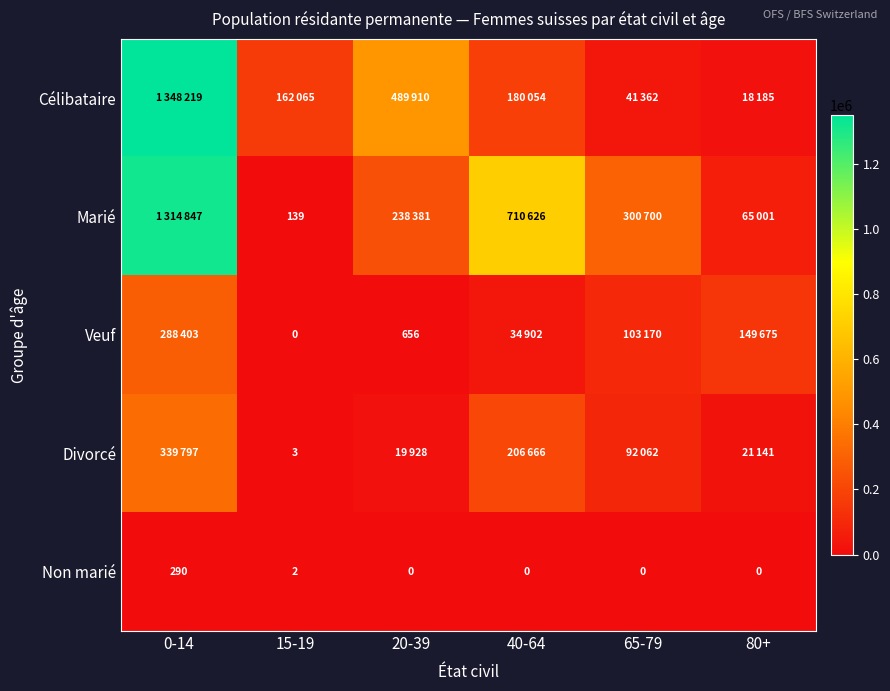

Is it true that Divorcé equals 5 at 15-19?

False